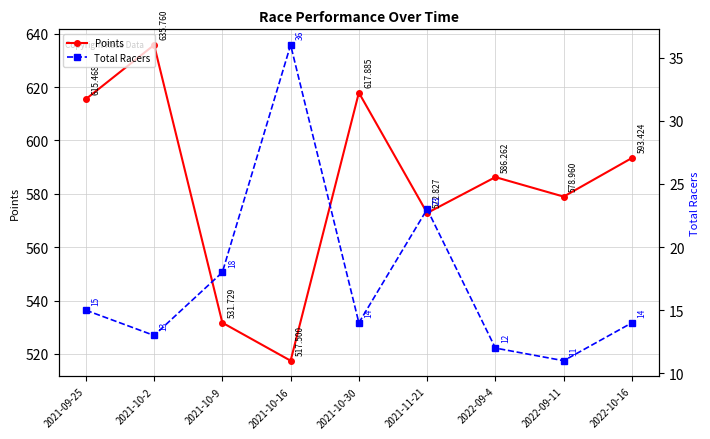

True or false: Points and Total Racers cross at least once.

False